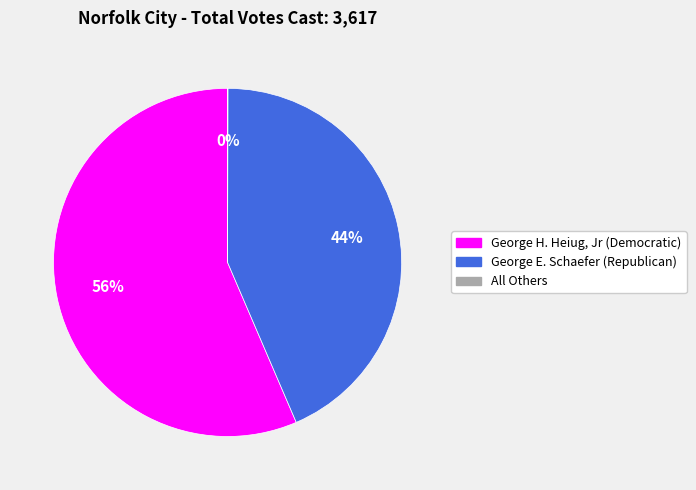

What is the ratio of the value at George H. Heiug, Jr (Democratic) to the value at George E. Schaefer (Republican)?

1.3